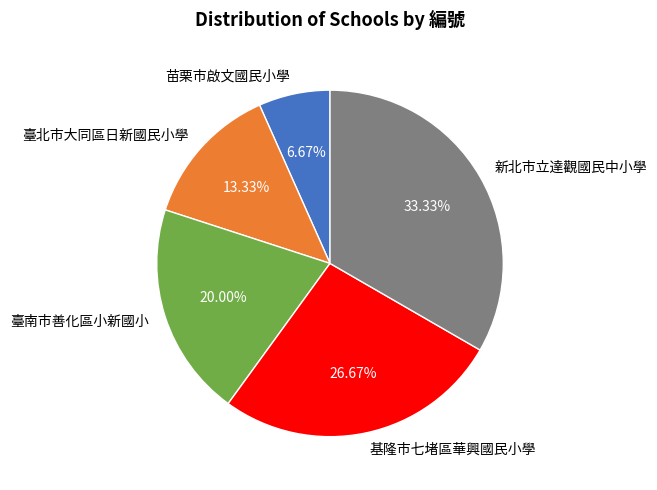

Combined, do 新北市立達觀國民中小學 and 臺北市大同區日新國民小學 account for over 50%?

No